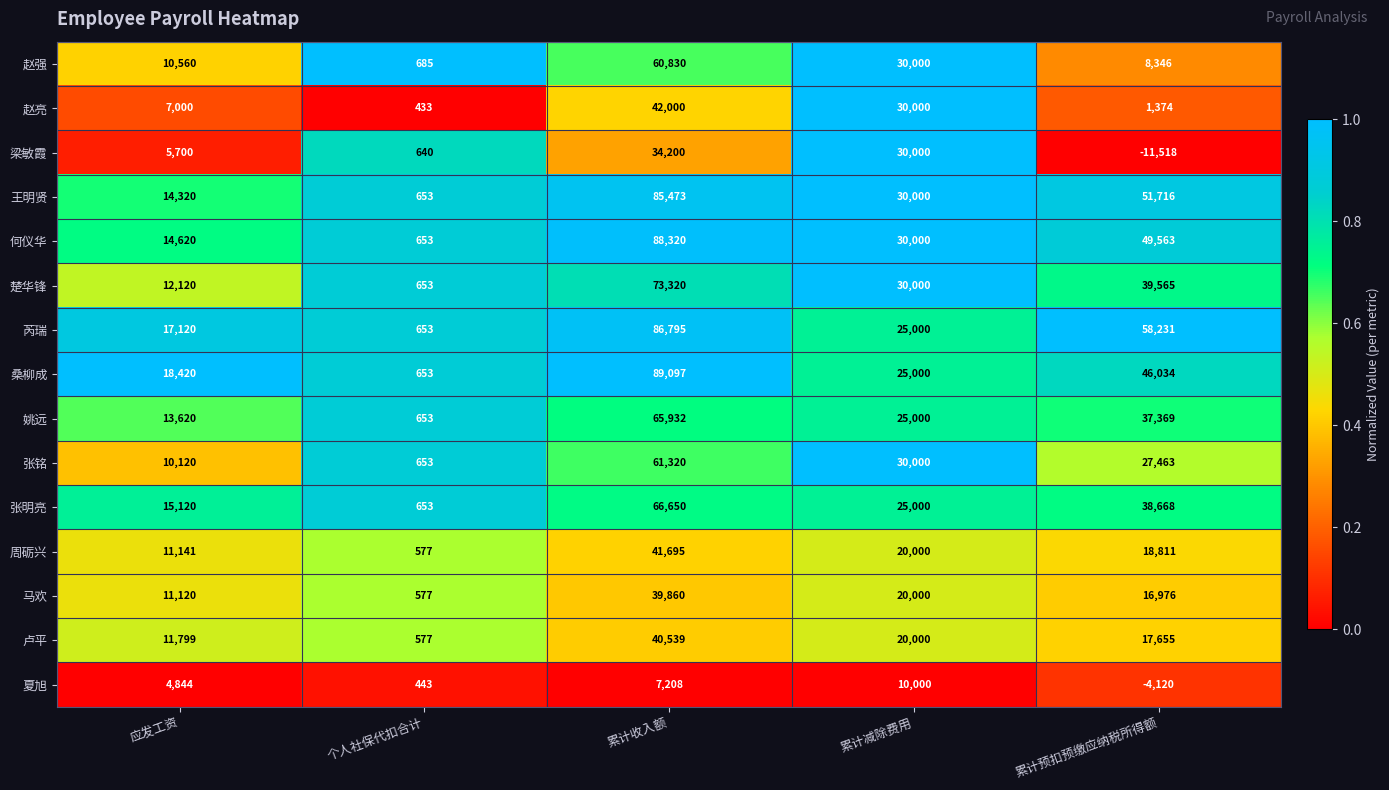

Which series has the largest total across all categories?

芮瑞